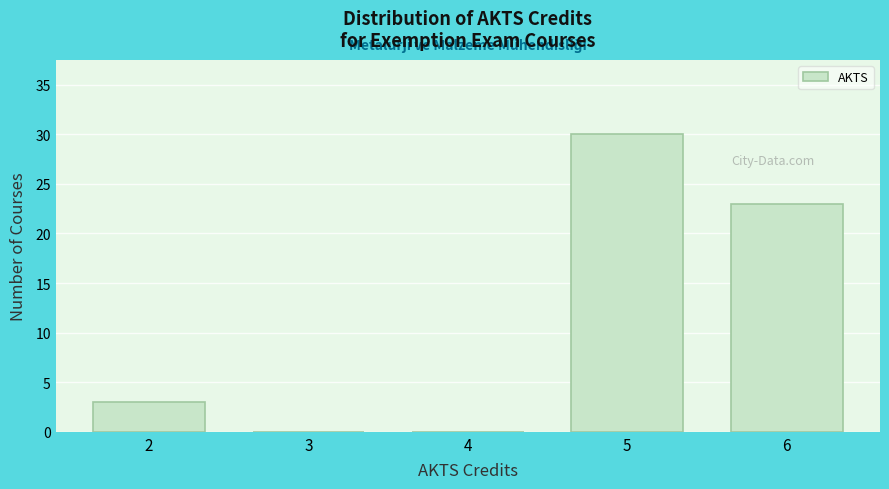

Reading left to right, list every bar in this chart as the range it spans on the x-axis followed by its height. The values are not printed on the chart, so give them approximately, as read against the axis.

1.5 to 2.5: 3
2.5 to 3.5: 0
3.5 to 4.5: 0
4.5 to 5.5: 30
5.5 to 6.5: 23